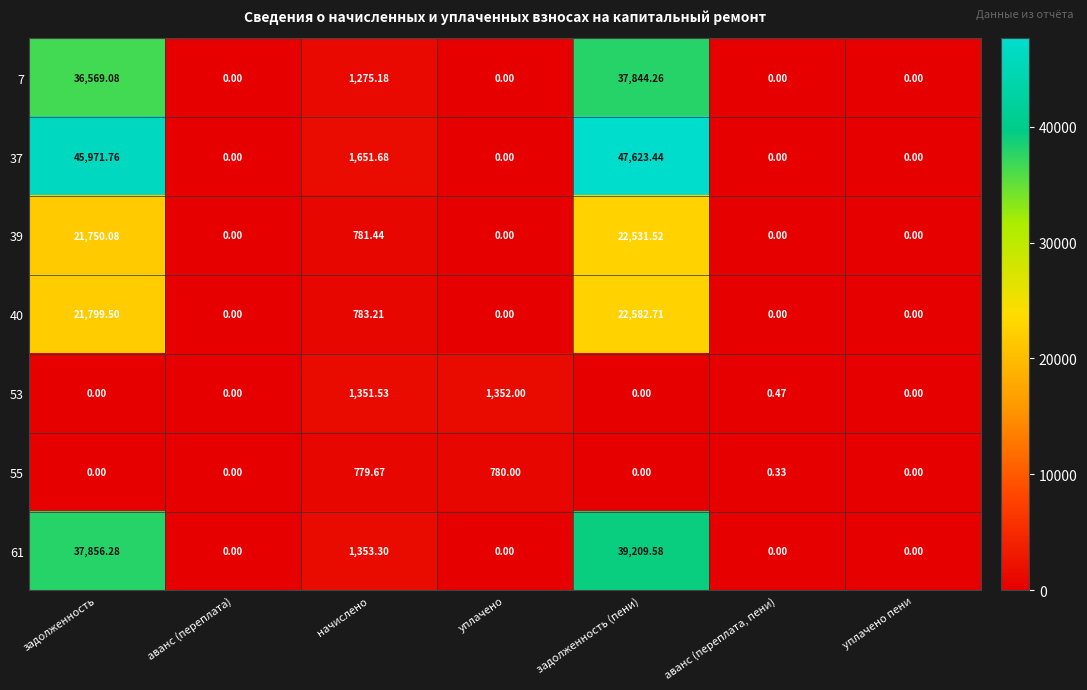

Which category has the highest value in the 39 series?

задолженность (пени)